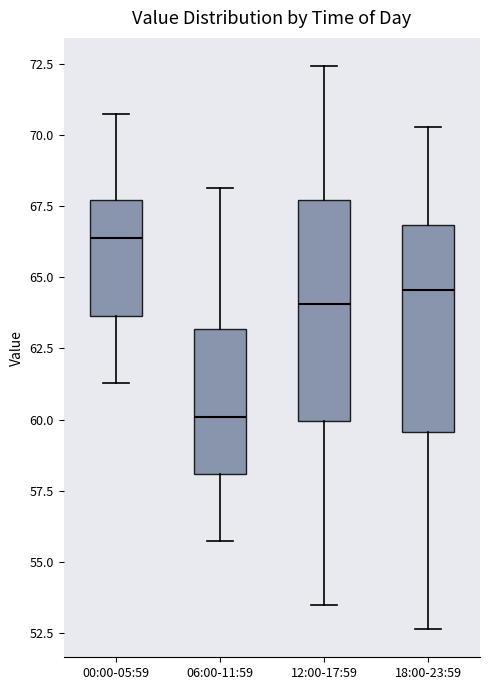

Reading left to right, read every box against the y-axis: the position of its median line, the range the box covers, and the ends of its whiskers. The values are not printed on the chart, so give them approximately, as read against the axis.

00:00-05:59: median 66.5, box 63.5 to 67.5, whiskers 61.5 to 70.5
06:00-11:59: median 60.0, box 58.0 to 63.0, whiskers 55.5 to 68.0
12:00-17:59: median 64.0, box 60.0 to 67.5, whiskers 53.5 to 72.5
18:00-23:59: median 64.5, box 59.5 to 67.0, whiskers 52.5 to 70.5